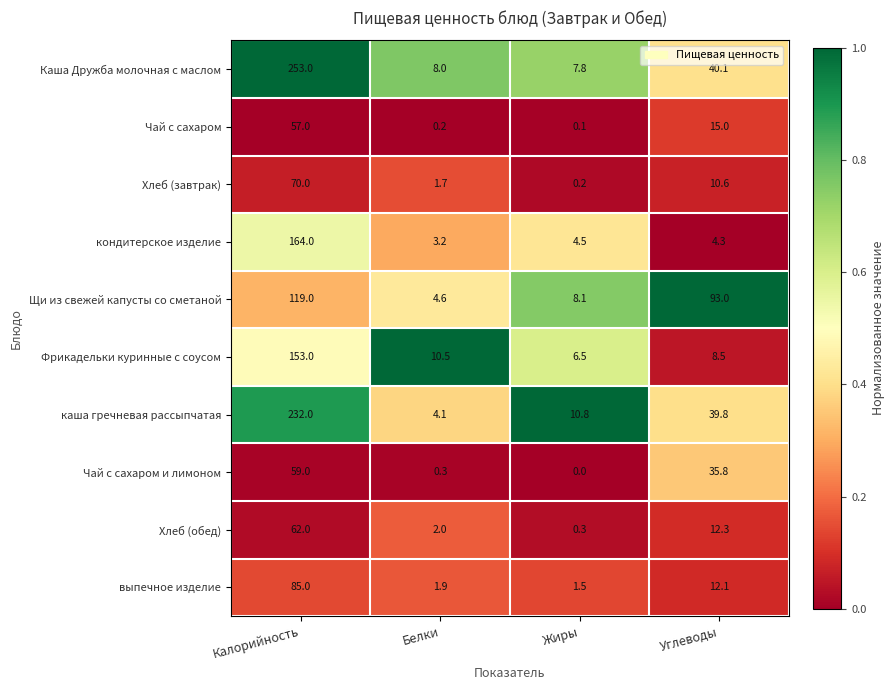

True or false: Щи из свежей капусты со сметаной has a value of 93.0 at Углеводы.

True